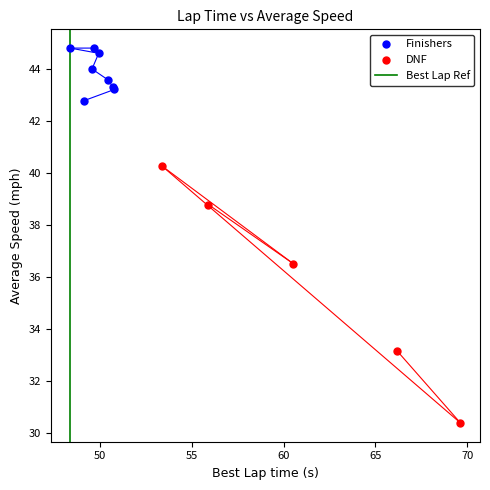

Which series reaches the maximum Y coordinate?

Finishers